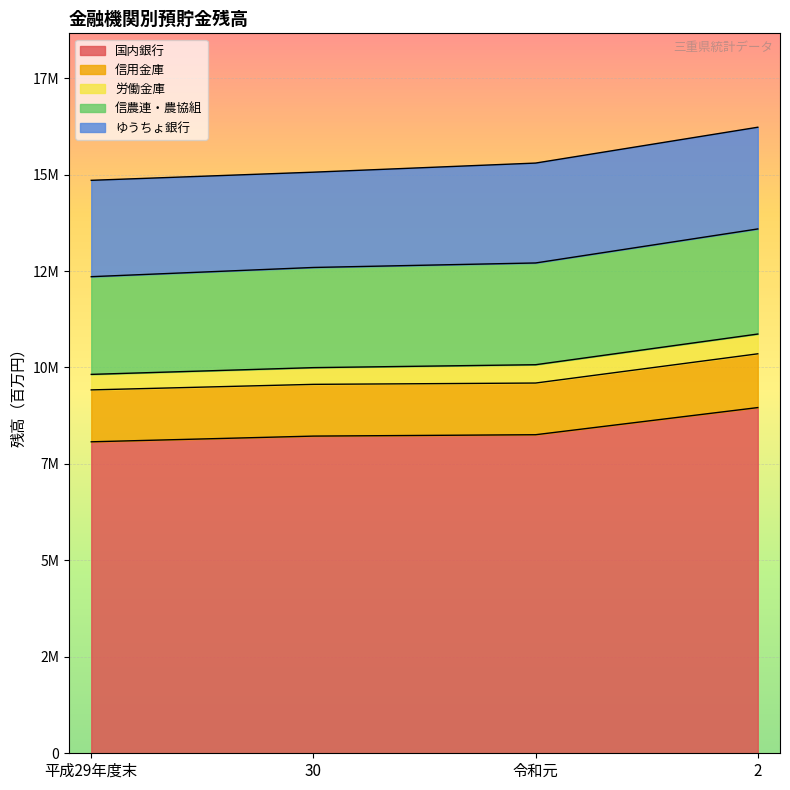

At which label does 労働金庫 reach its minimum?

平成29年度末